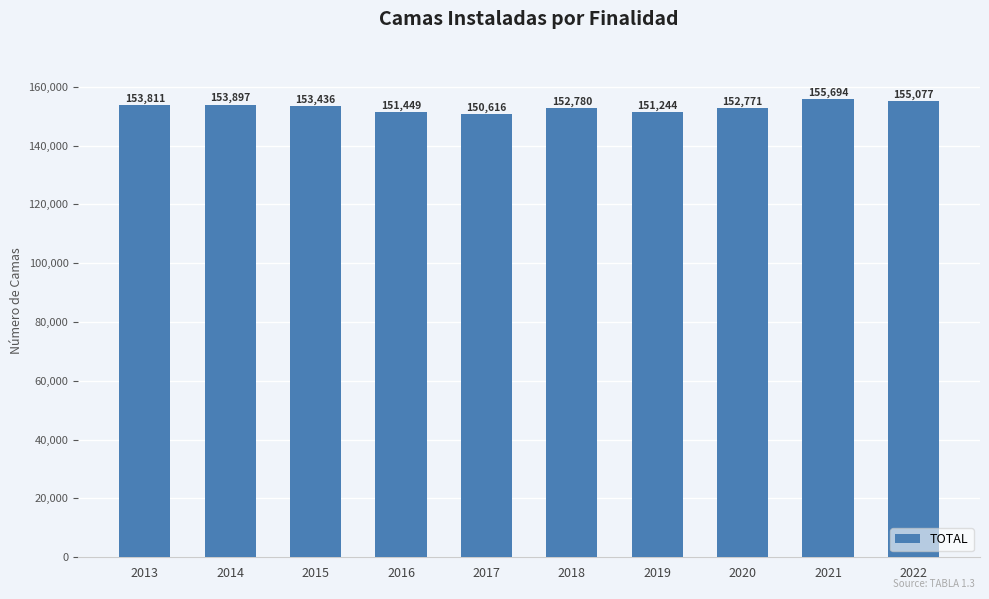

Which has a higher value, 2019 or 2017?

2019